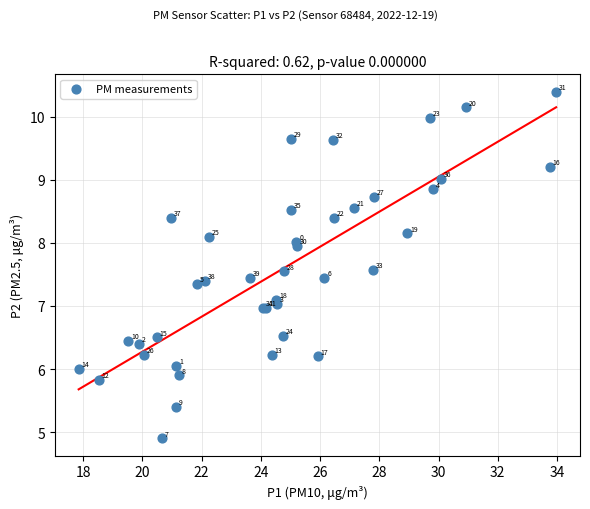

What Y value in the scatter plot is closest to 7?

7.0